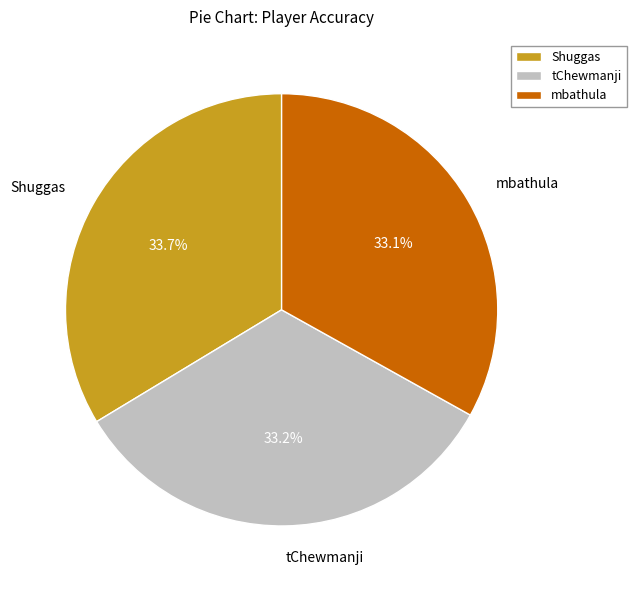

Count the number of slices in the pie.

3